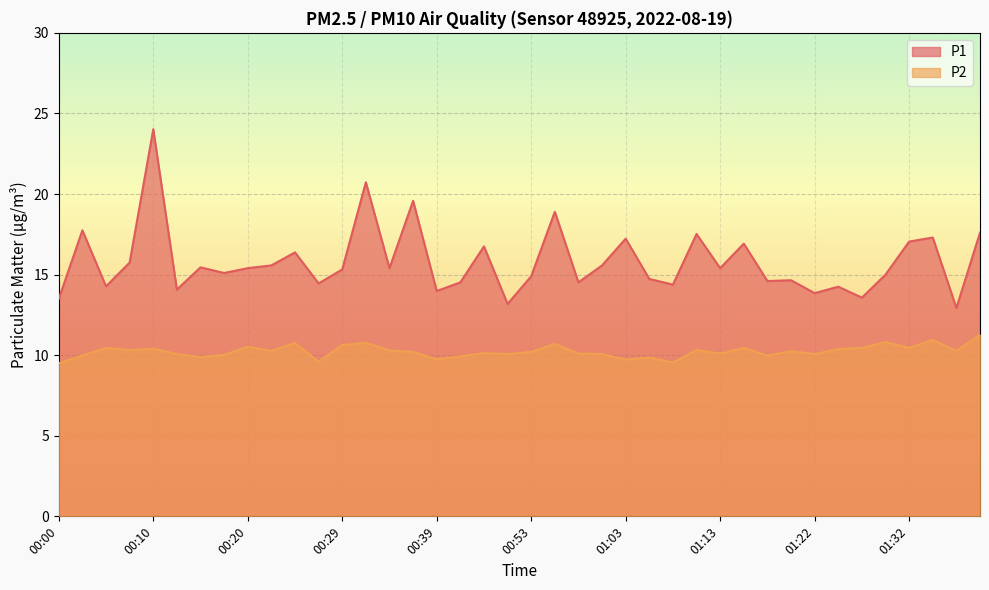

True or false: P2 and P1 intersect in this chart.

False